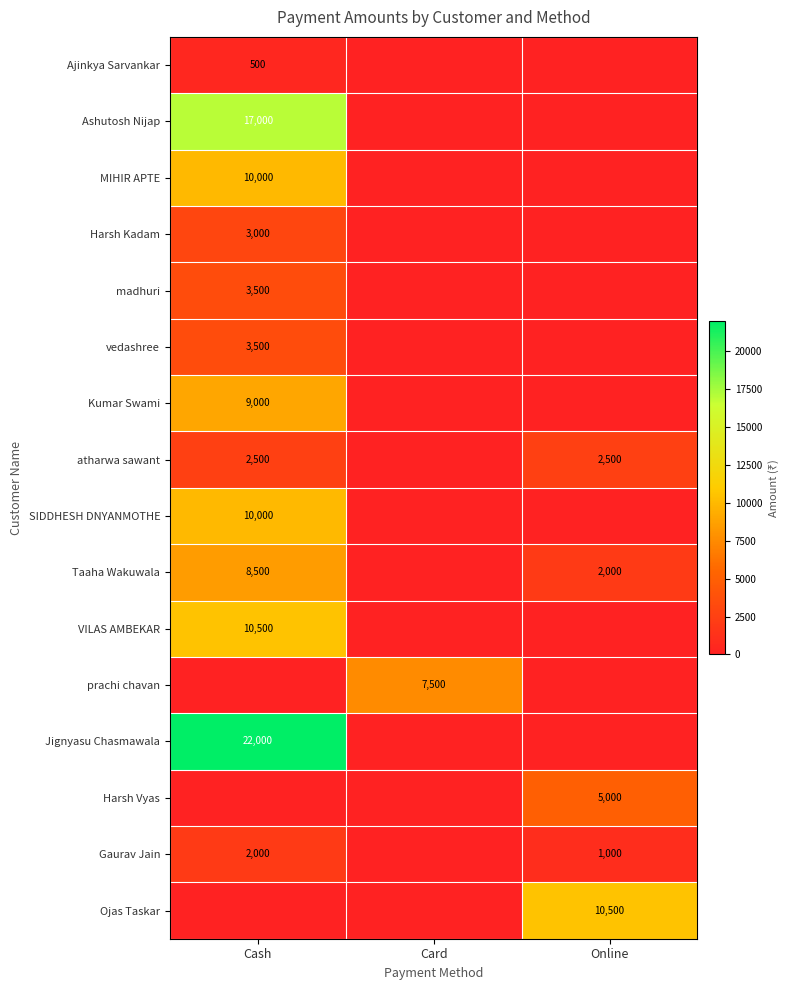

Is it true that Taaha Wakuwala equals 3383 at Online?

False